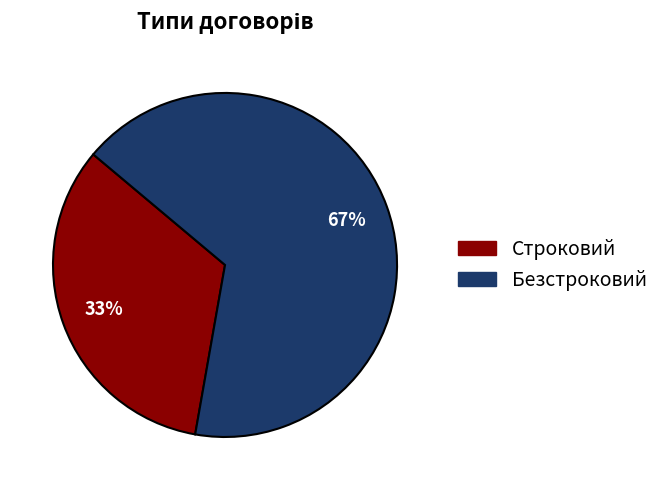

Is it true that Строковий is 25% of the pie?

False